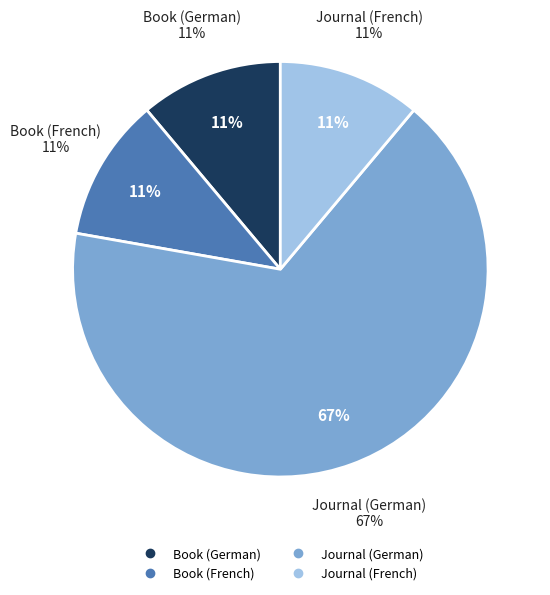

To the nearest percent, what is the average slice percentage?

25%